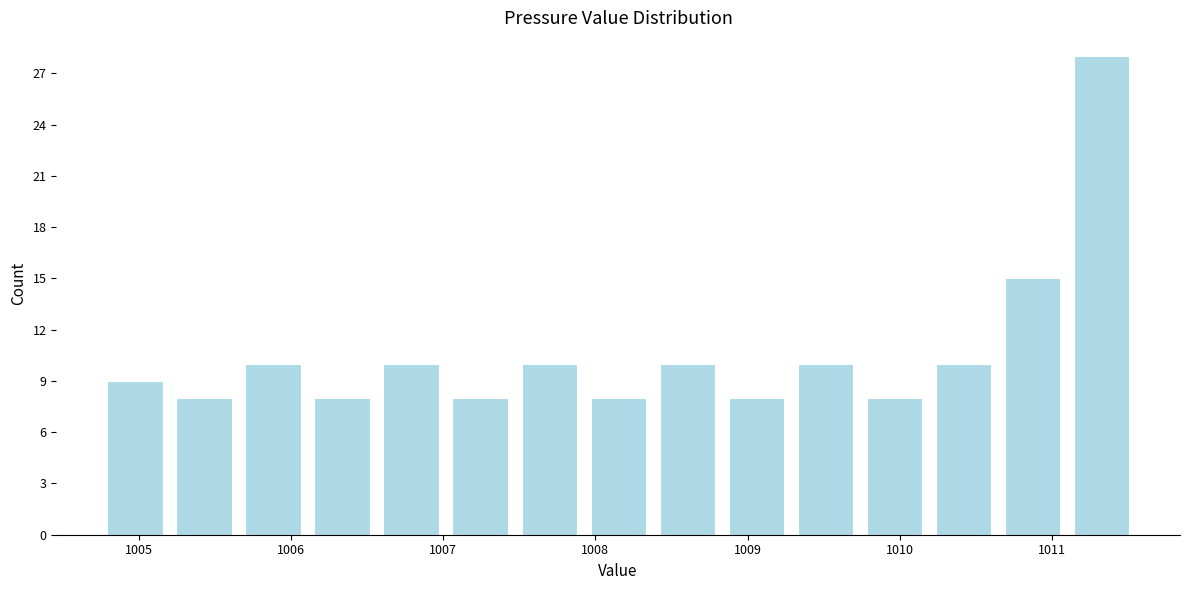

Over which range of the x-axis is the bar tallest?

1011.1 to 1011.6